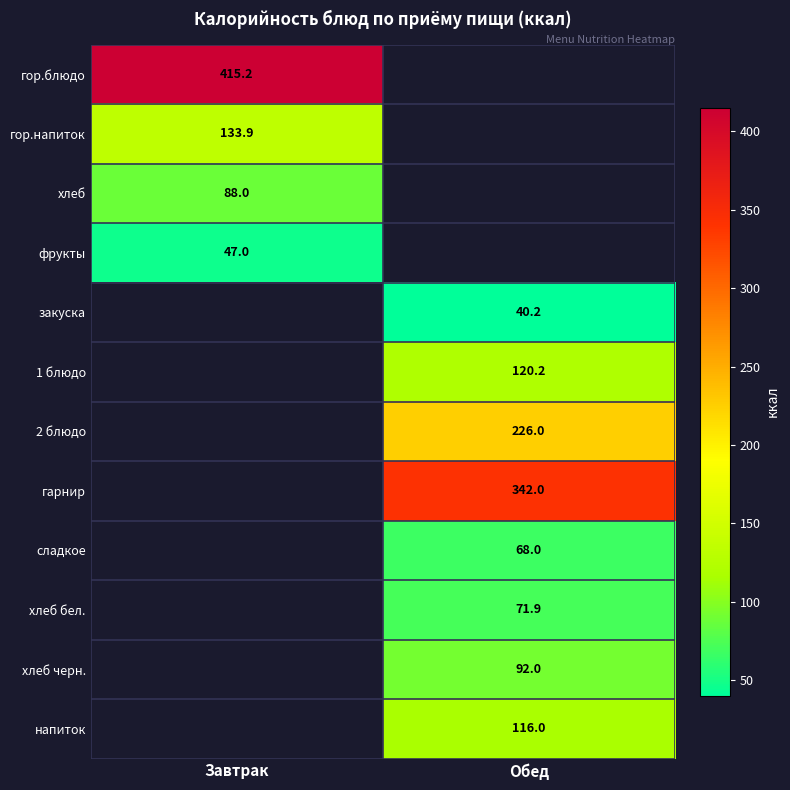

The value of сладкое at Обед is 32.8. True or false?

False